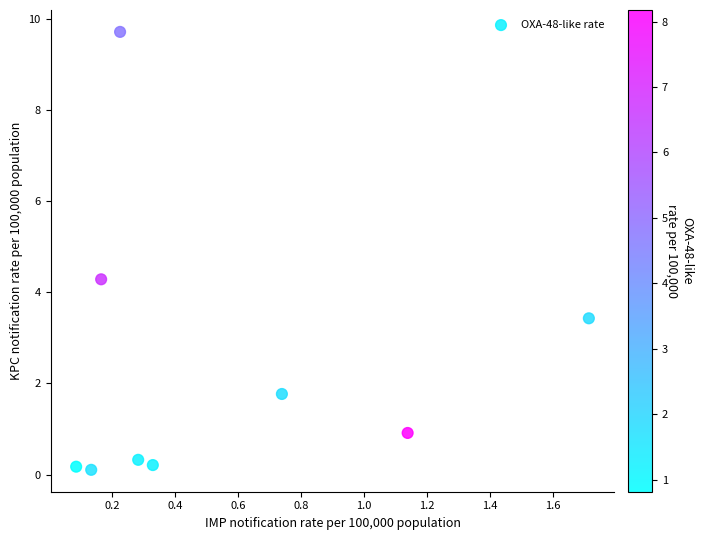

What Y value in the scatter plot is closest to 4?

4.3